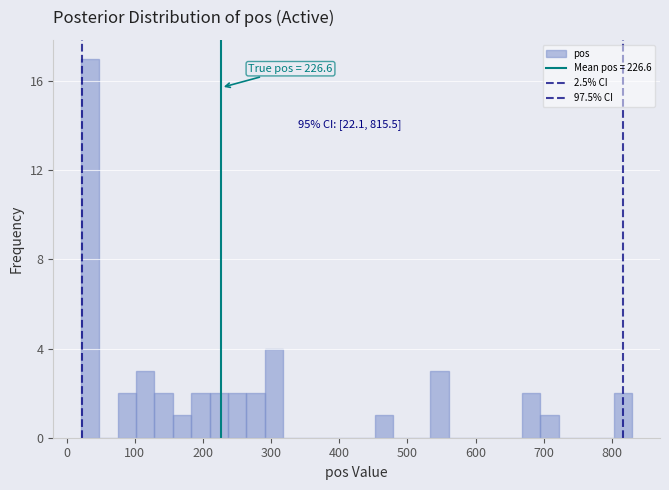

Read against the x-axis, roughly where is the centre of the tallest bar?

30